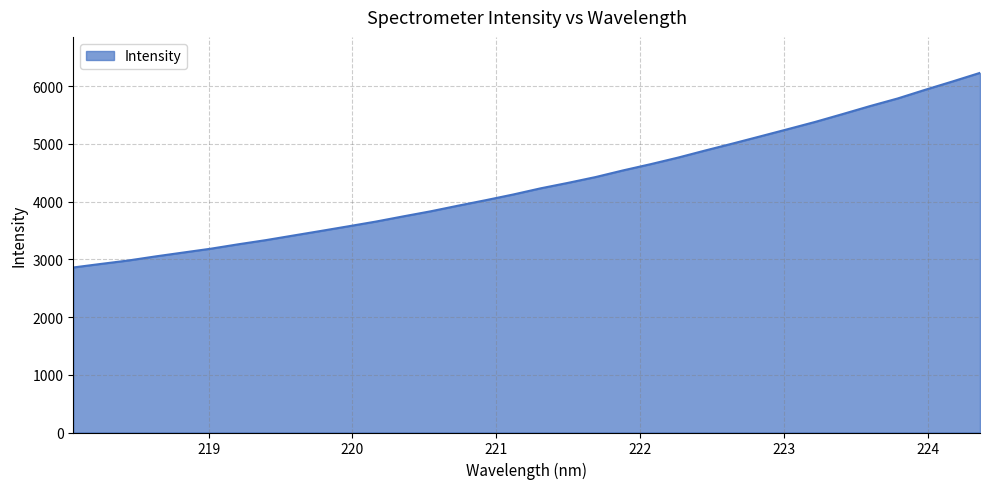

What is the minimum value shown in the chart?

2859.3